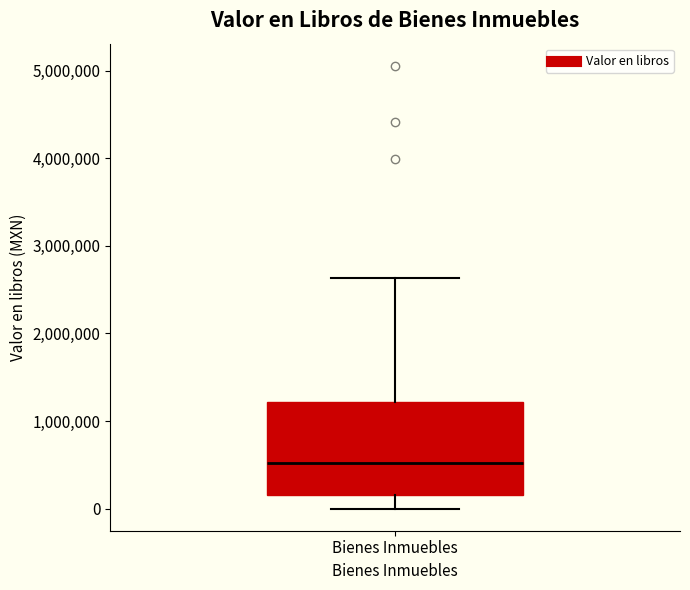

Read this box plot against the y-axis: the position of the median line, the range covered by the box, and the ends of both whiskers. The values are not printed on the chart, so give them approximately, as read against the axis.

median 500000, box 200000 to 1200000, whiskers 0 to 2600000